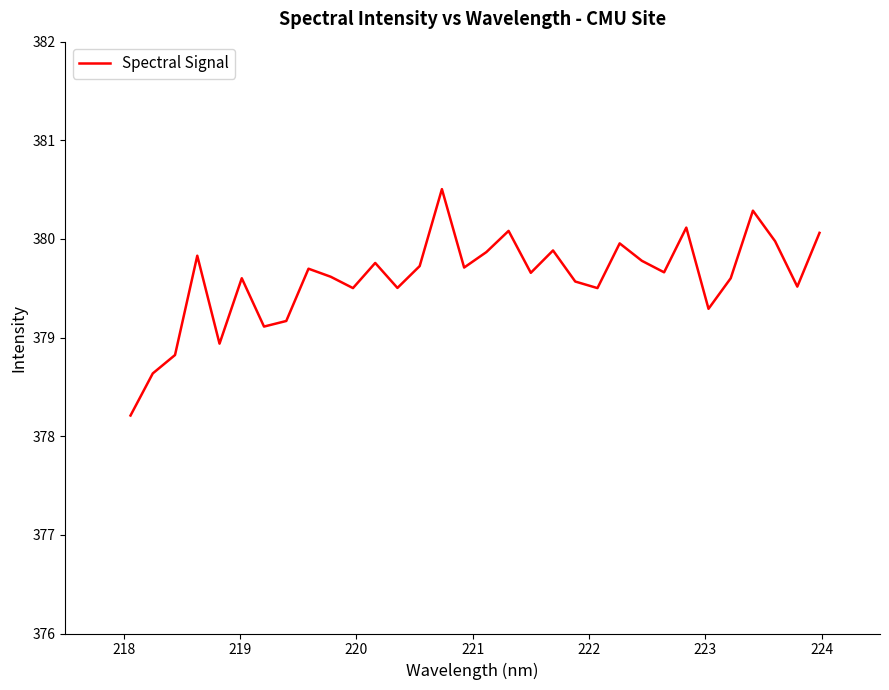

Reading left to right, extract all data points from this chart.

378.2	378.6	378.8	379.8	378.9	379.6	379.1	379.2	379.7	379.6	379.5	379.8	379.5	379.7	380.5	379.7	379.9	380.1	379.7	379.9	379.6	379.5	380.0	379.8	379.7	380.1	379.3	379.6	380.3	380.0	379.5	380.1